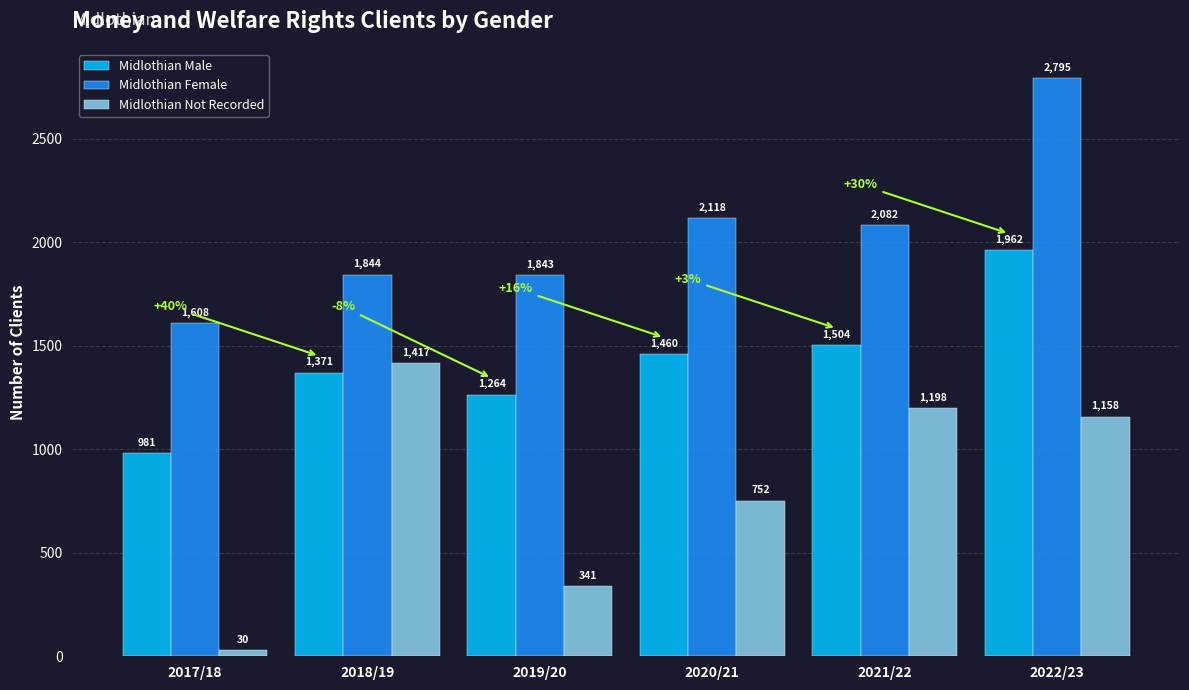

What is the label of the 6th bar from the right?

2017/18